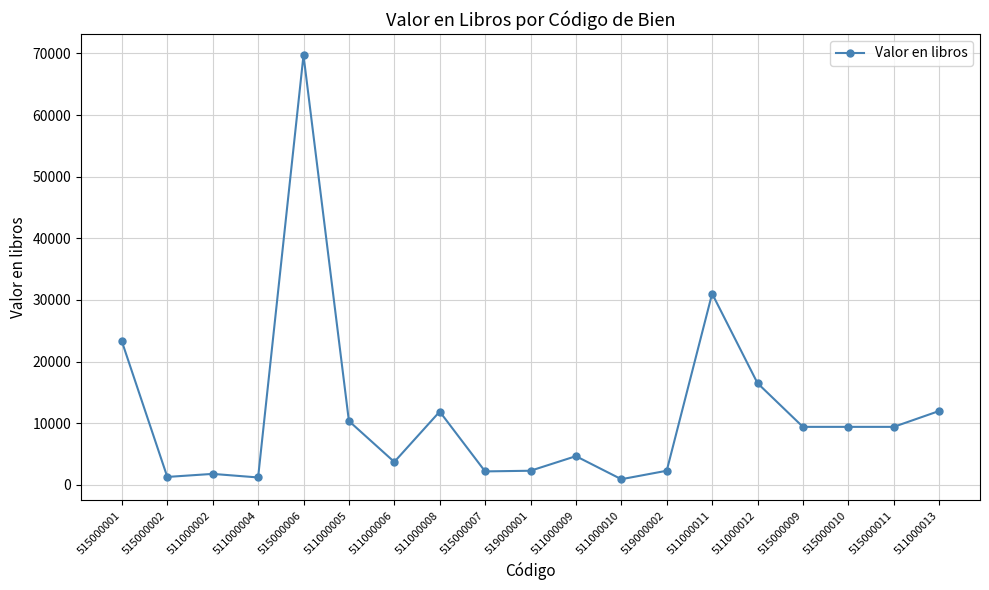

Which has a higher value, 511000012 or 515000006?

515000006